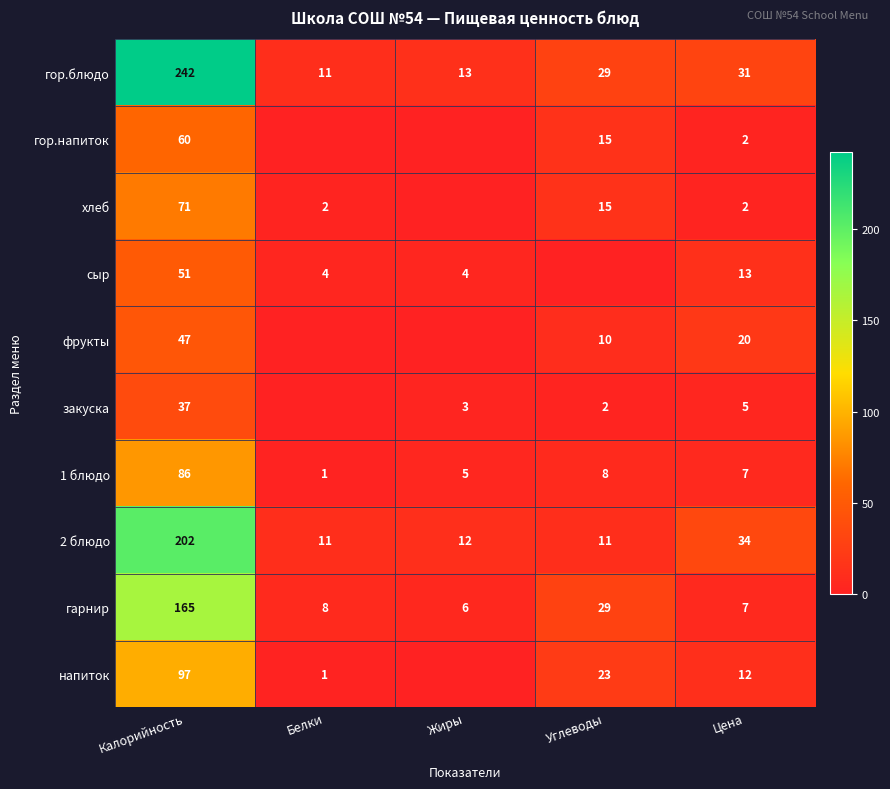

Which has a higher value, Калорийность or Жиры?

Калорийность